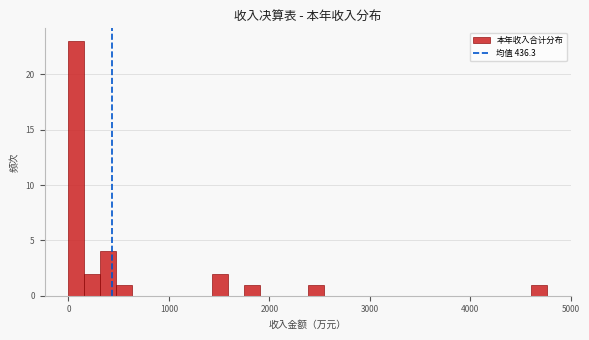

Around what value on the x-axis is the tallest bar? Give the approximate position of its centre, as read against the axis.

100